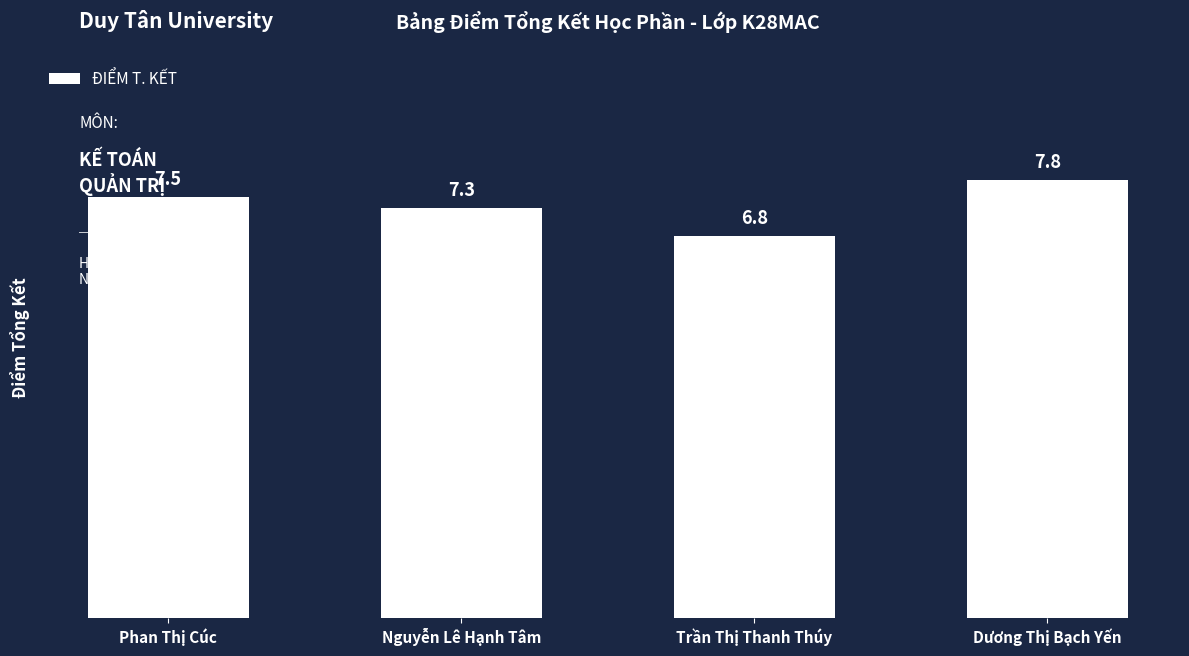

List the labels in order of value, smallest first.

Trần Thị Thanh Thúy, Nguyễn Lê Hạnh Tâm, Phan Thị Cúc, Dương Thị Bạch Yến